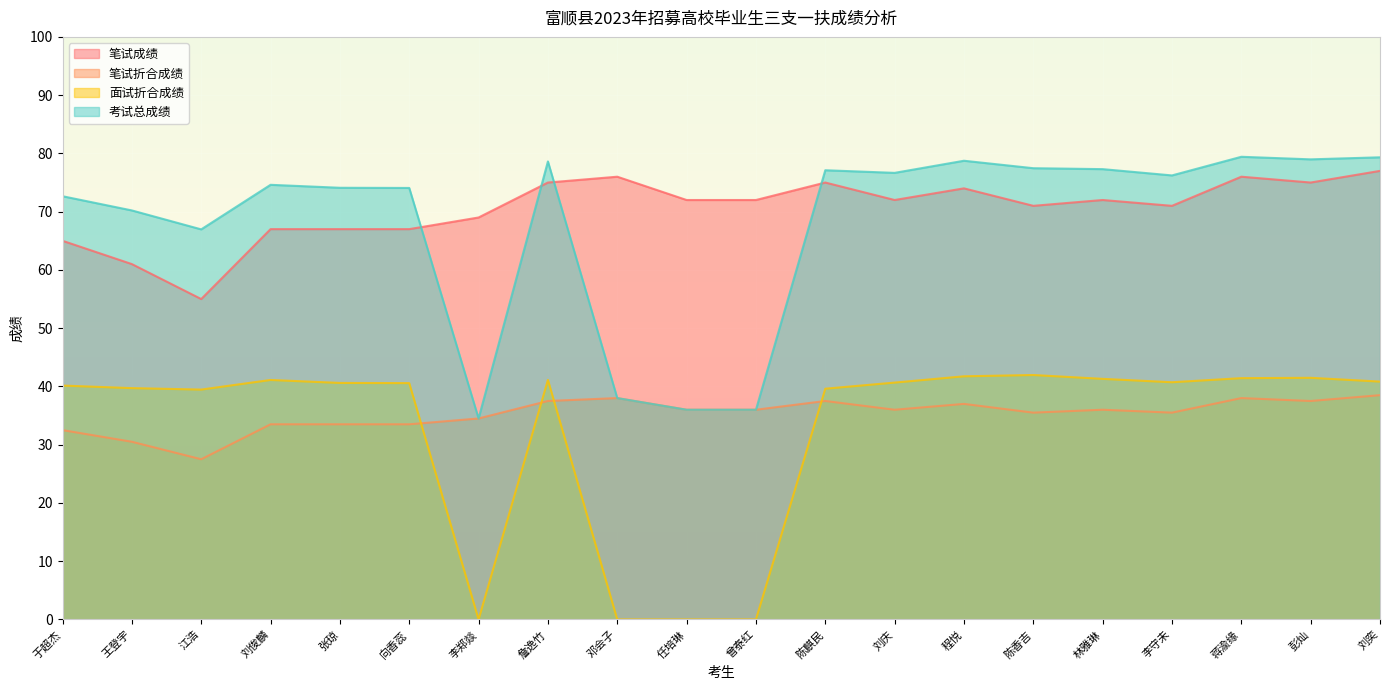

How many lines are shown in the chart?

4